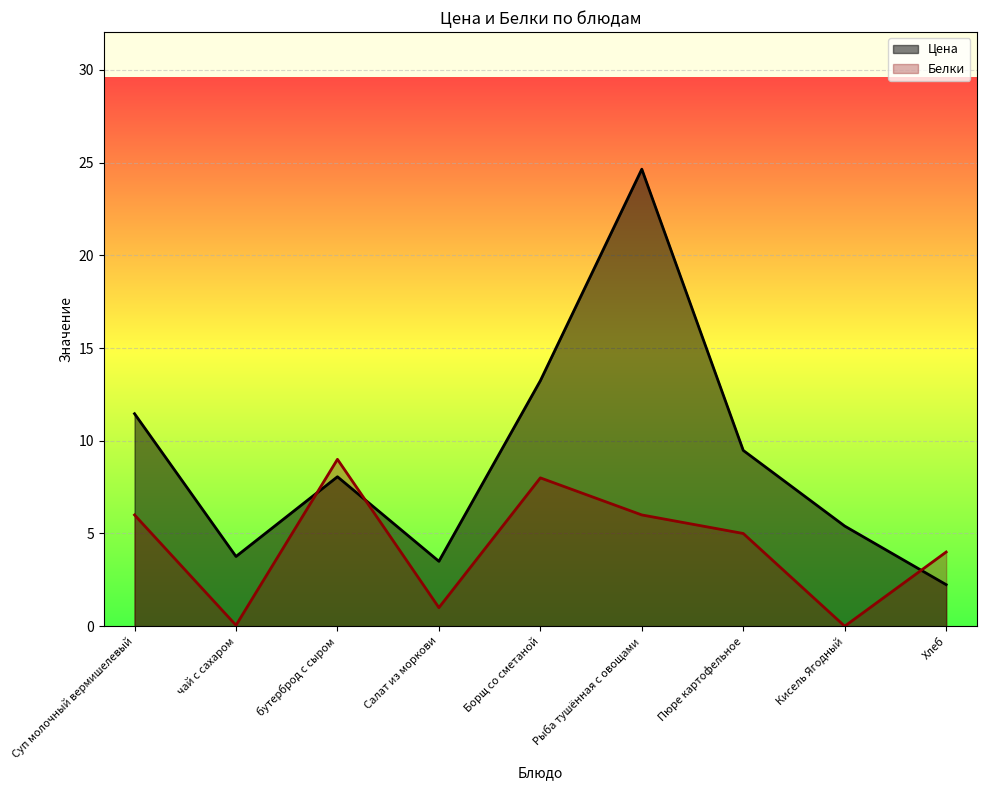

Reading right to left, extract all data points from this chart.

Цена: Хлеб=2.2	Кисель Ягодный=5.4	Пюре картофельное=9.5	Рыба тушённая с овощами=24.6	Борщ со сметаной=13.2	Салат из моркови=3.5	бутерброд с сыром=8.1	чай с сахаром=3.8	Суп молочный вермишелевый=11.5
Белки: Хлеб=4.0	Кисель Ягодный=0.0	Пюре картофельное=5.0	Рыба тушённая с овощами=6.0	Борщ со сметаной=8.0	Салат из моркови=1.0	бутерброд с сыром=9.0	чай с сахаром=0.1	Суп молочный вермишелевый=6.0